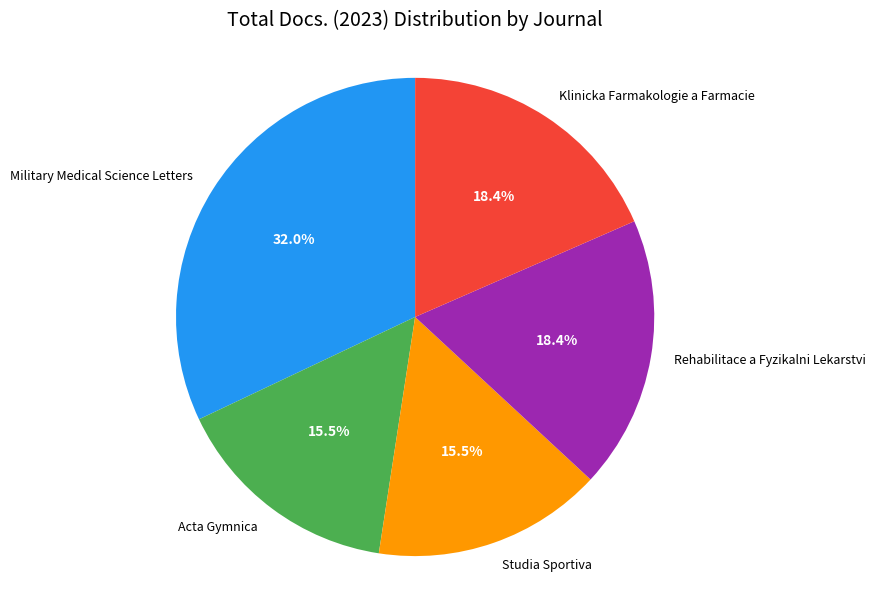

What is the ratio of the value at Studia Sportiva to the value at Klinicka Farmakologie a Farmacie?

0.8